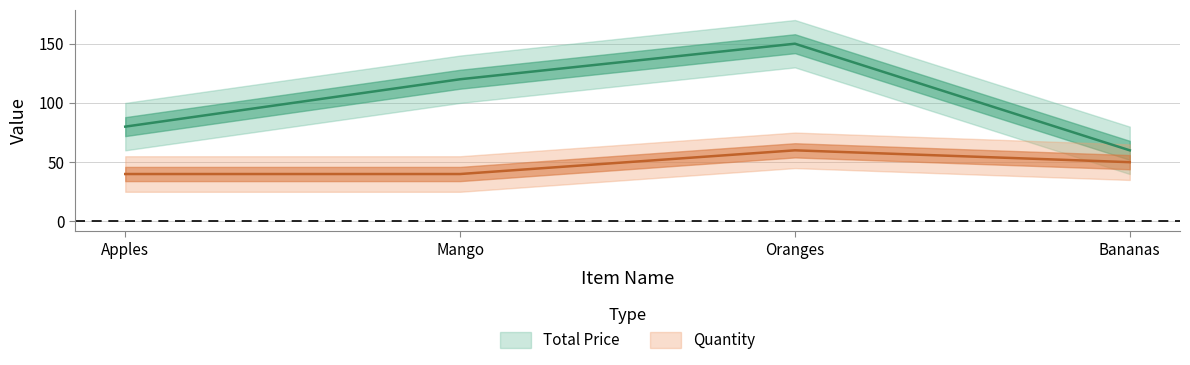

Which series has the largest range (max minus min)?

Total Price